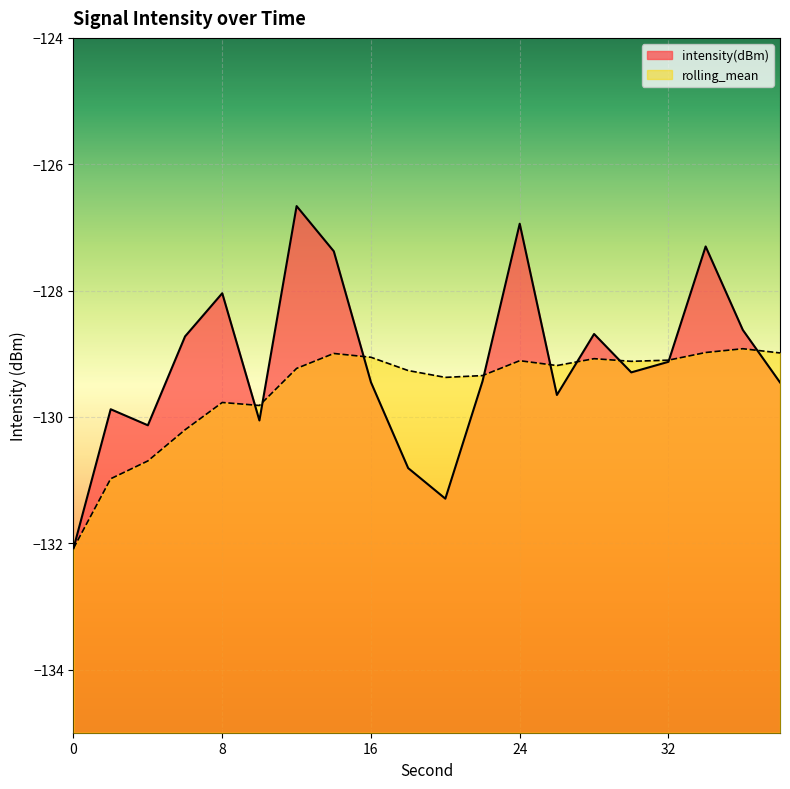

Rank the series at 18 from highest to lowest value.

rolling_mean, intensity(dBm)